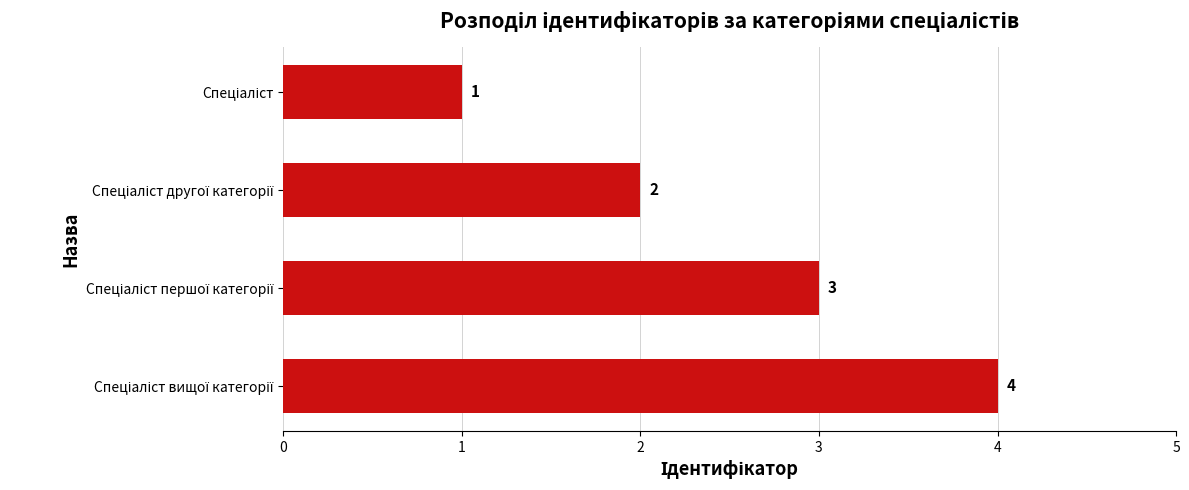

How many values are between 2 and 4?

3